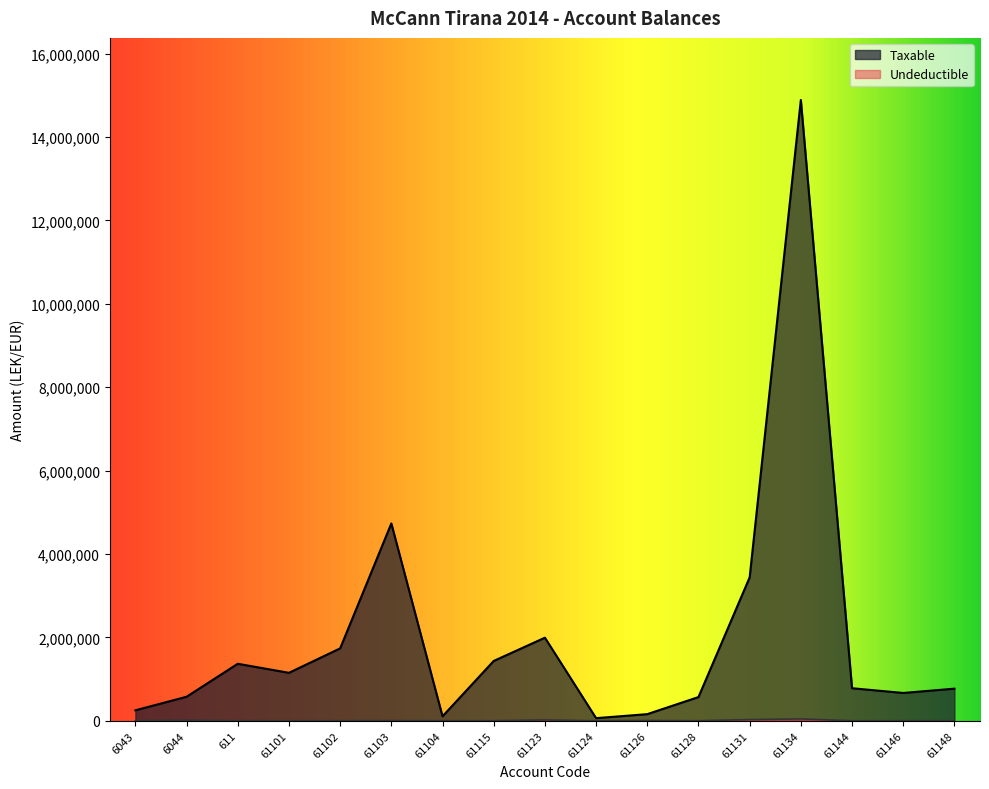

What is the difference between the maximum and minimum values in the Undeductible series?

43299.0